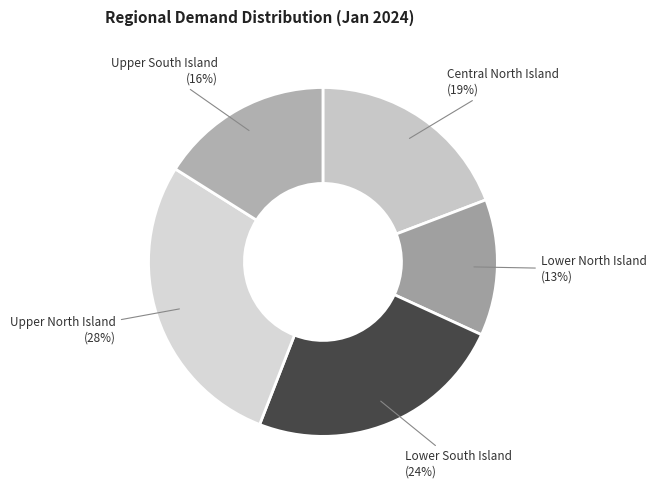

Does Central North Island represent more than half of the total?

No